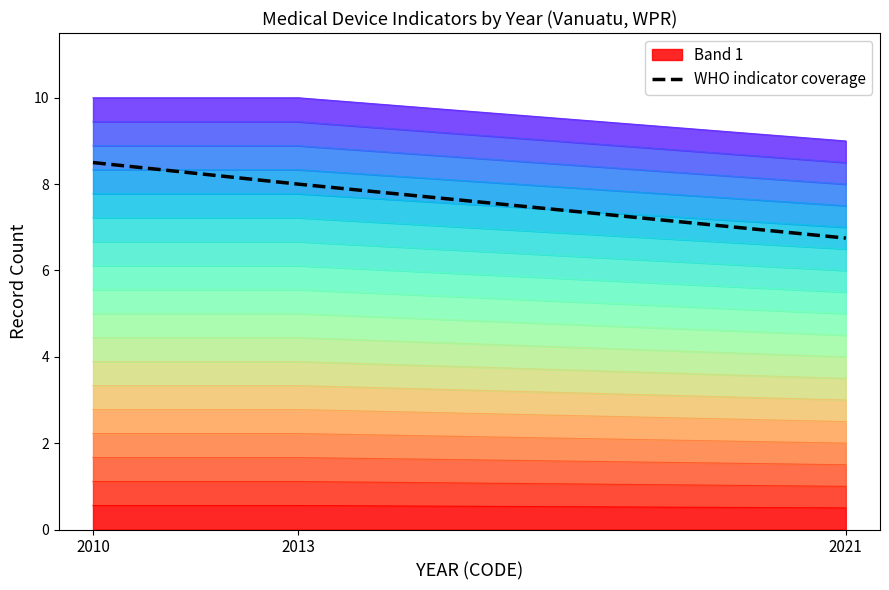

List the labels in order of value, largest first.

2010, 2013, 2021